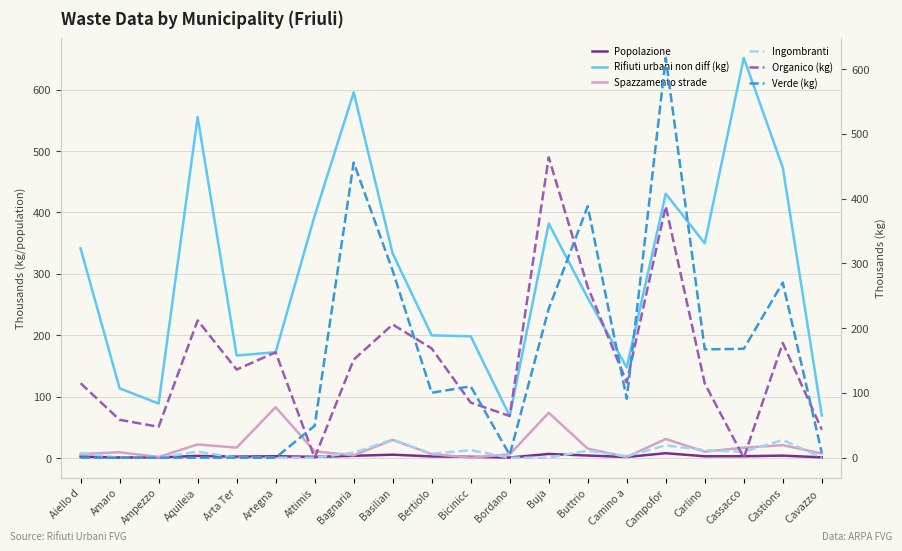

What is the label of the 6th point from the right?

Camino a